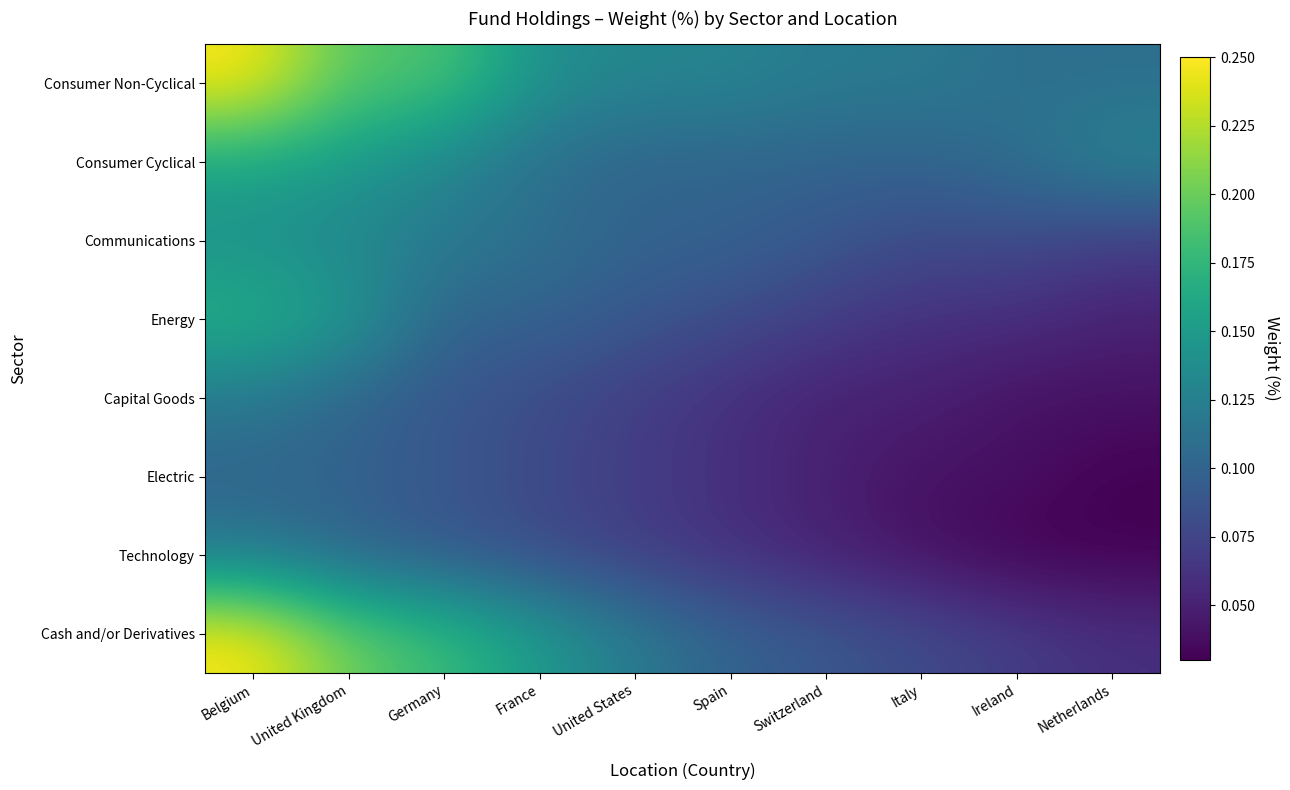

At United States, list the series in order from smallest to largest.

Capital Goods, Electric, Technology, Energy, Consumer Cyclical, Communications, Cash and/or Derivatives, Consumer Non-Cyclical